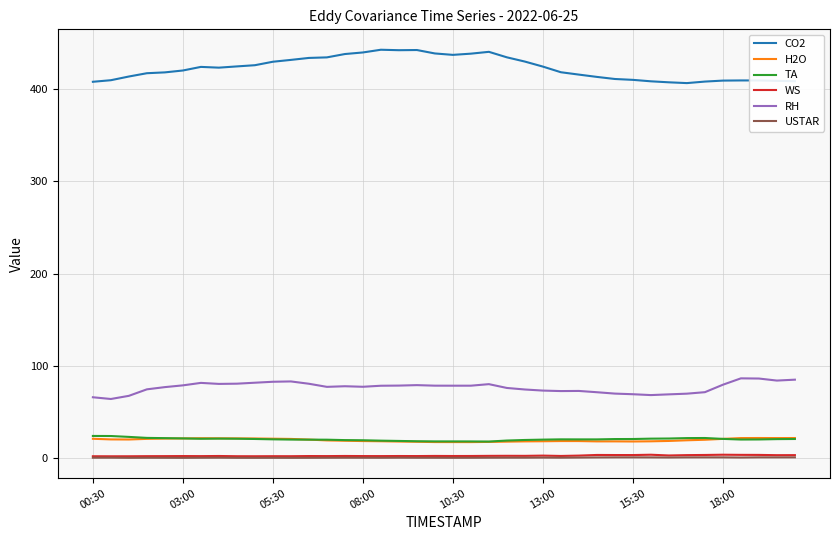

Which series has the largest total across all categories?

CO2